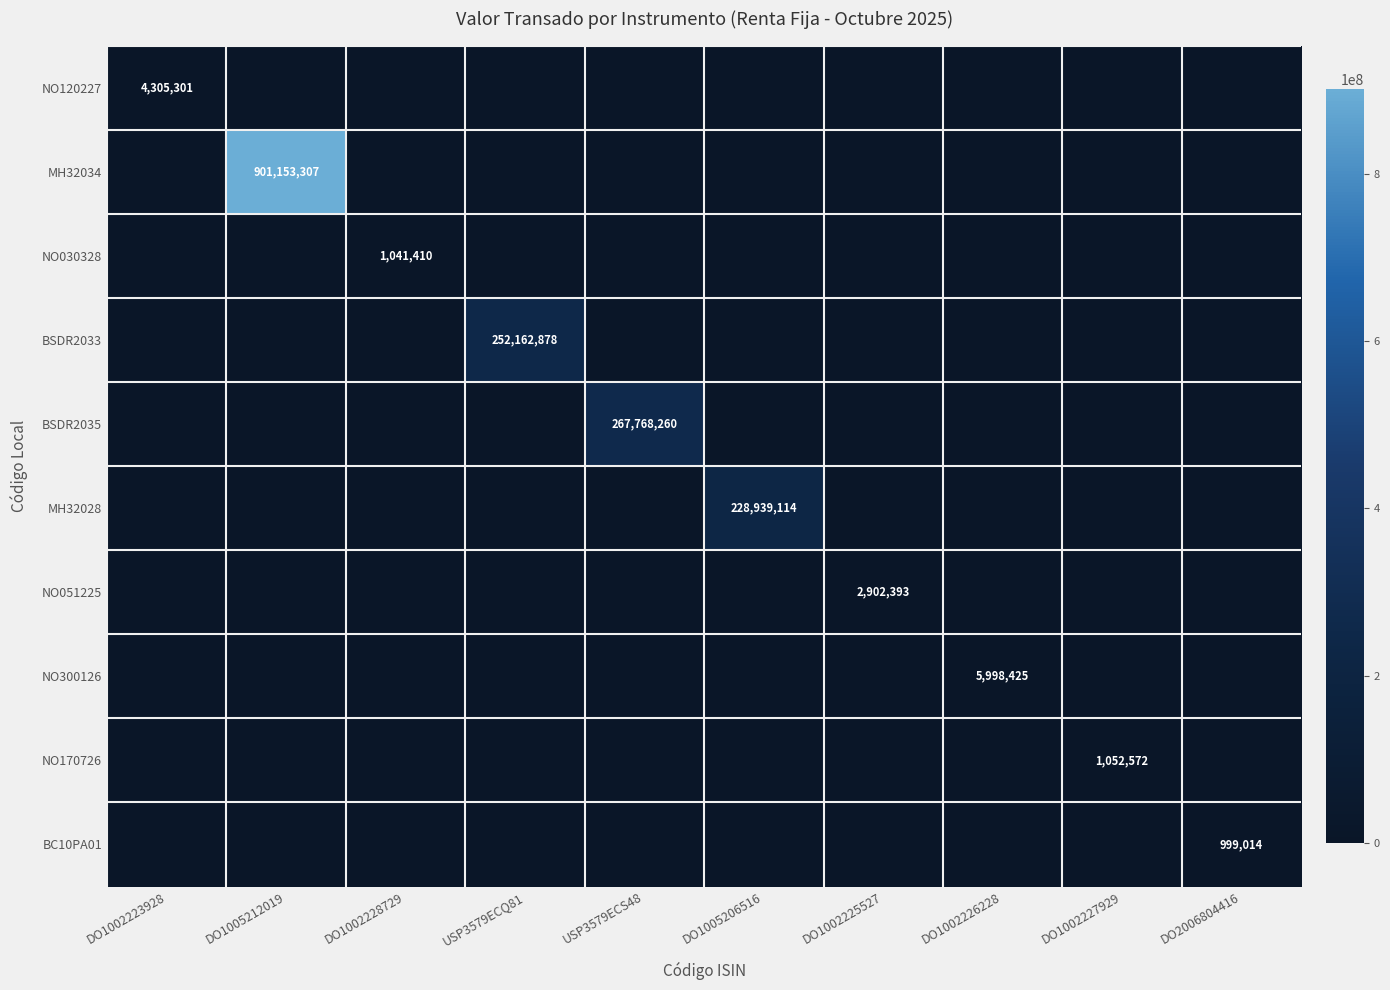

What is the total value across all series at USP3579ECS48?

267768260.0